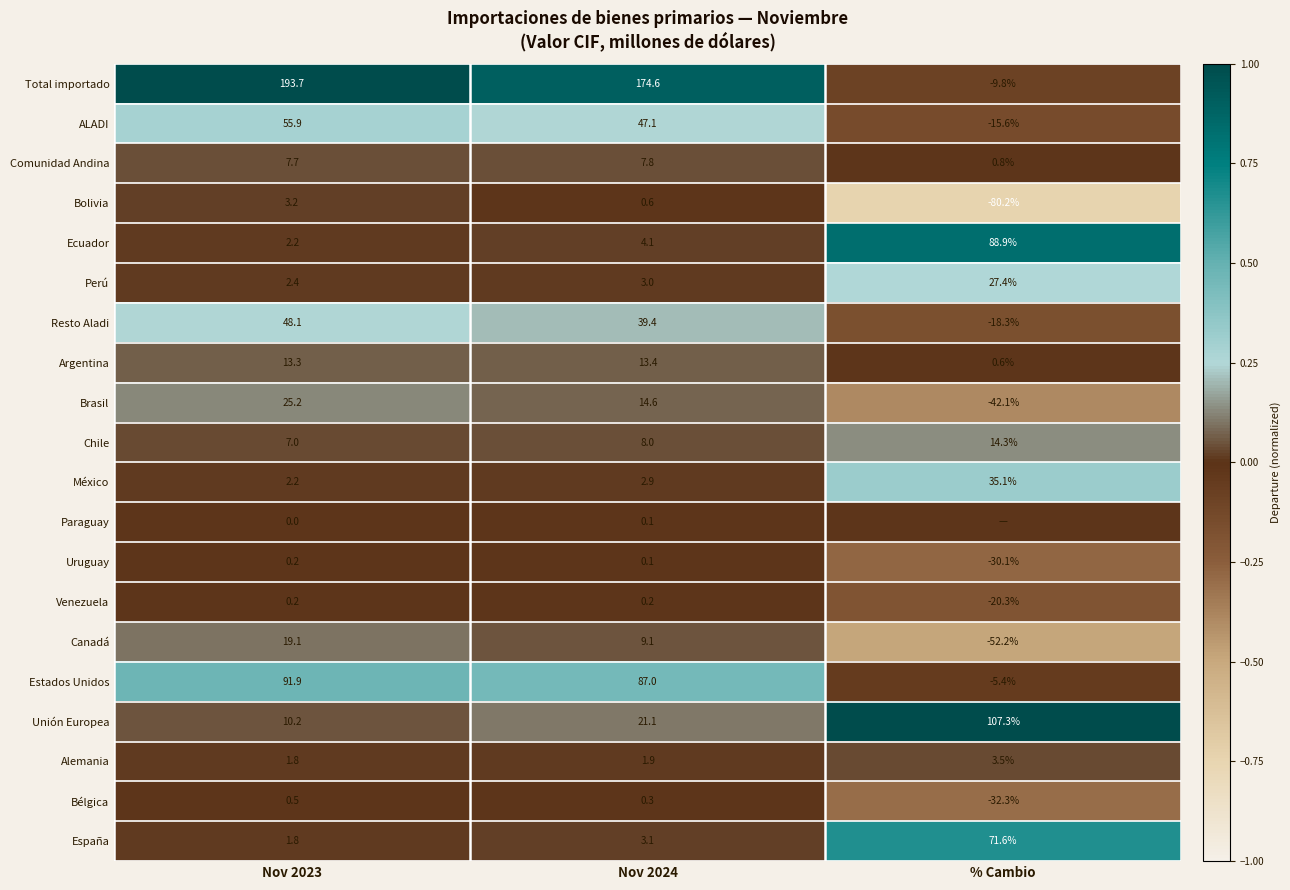

What is the minimum value for Canadá?

-52.2